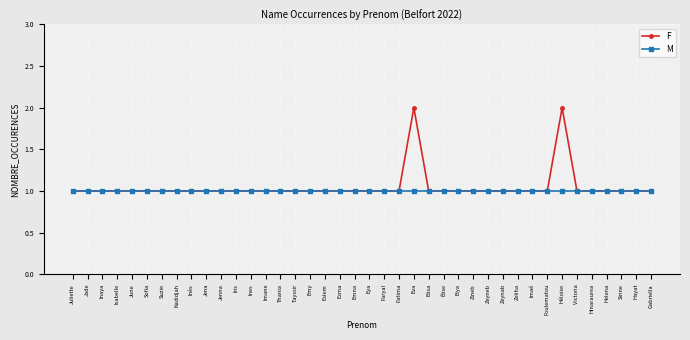

What is the sum of all F values?

42